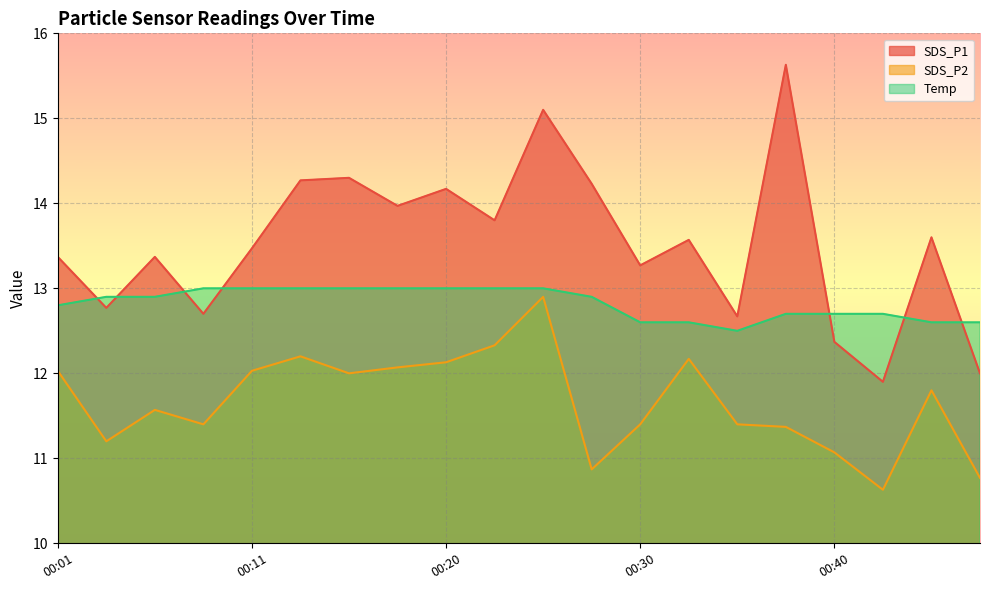

True or false: Temp and SDS_P2 cross at least once.

False